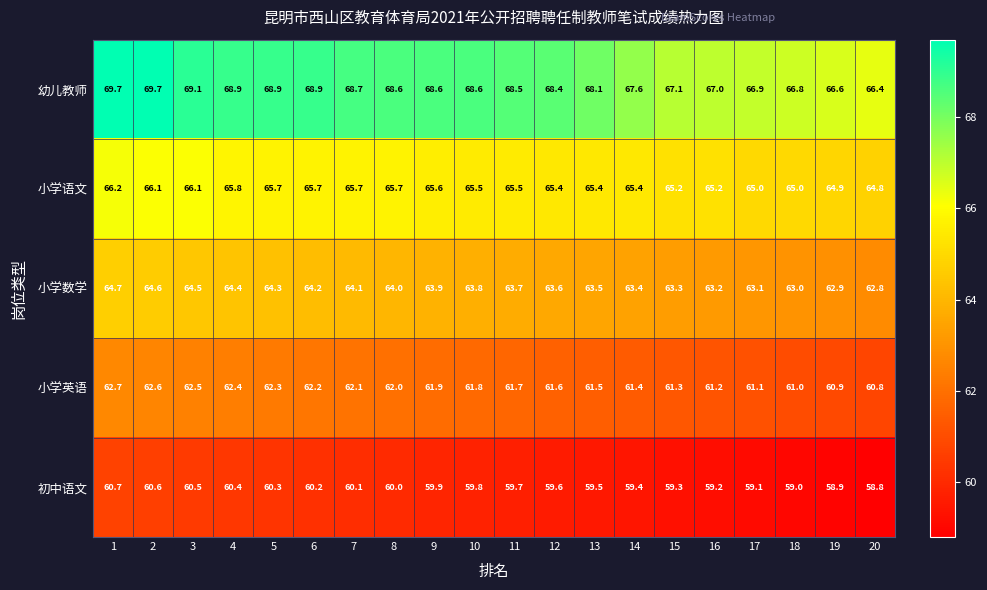

Which series has the largest total across all categories?

幼儿教师